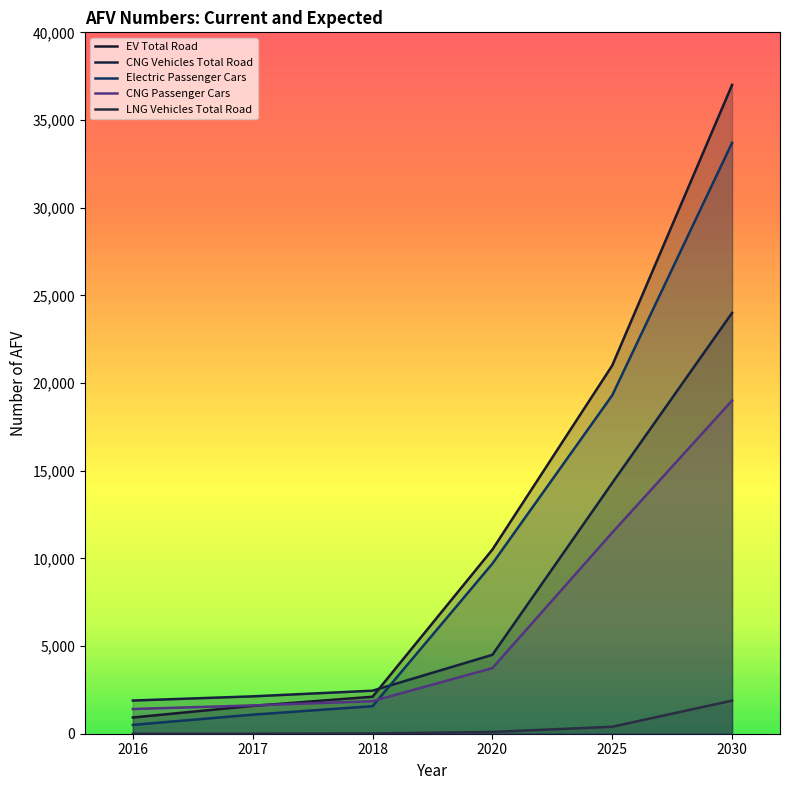

List the series in order of their peak value, highest first.

EV Total Road, Electric Passenger Cars, CNG Vehicles Total Road, CNG Passenger Cars, LNG Vehicles Total Road